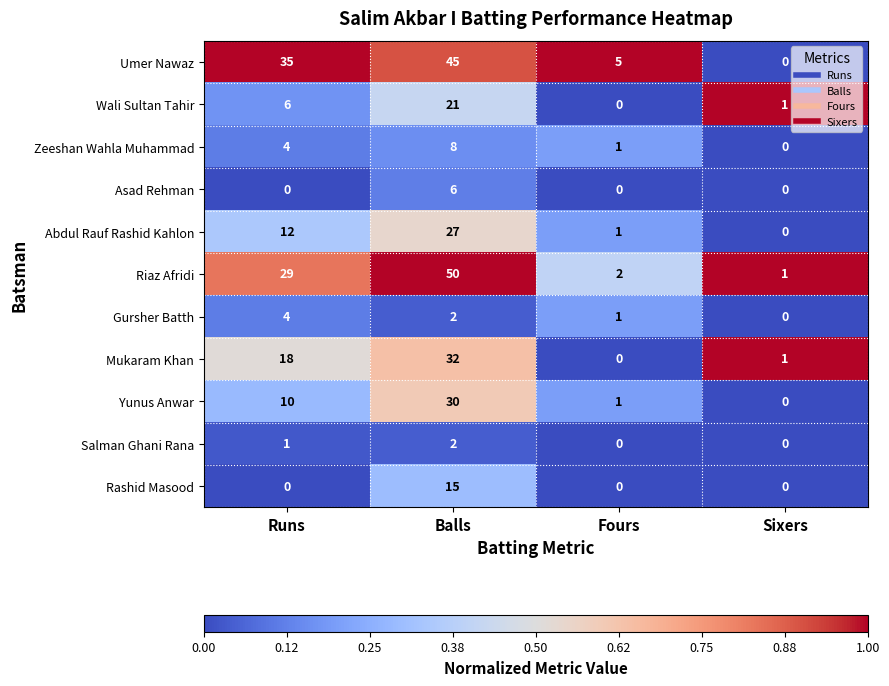

What is the difference between the Mukaram Khan values at Fours and Balls?

32